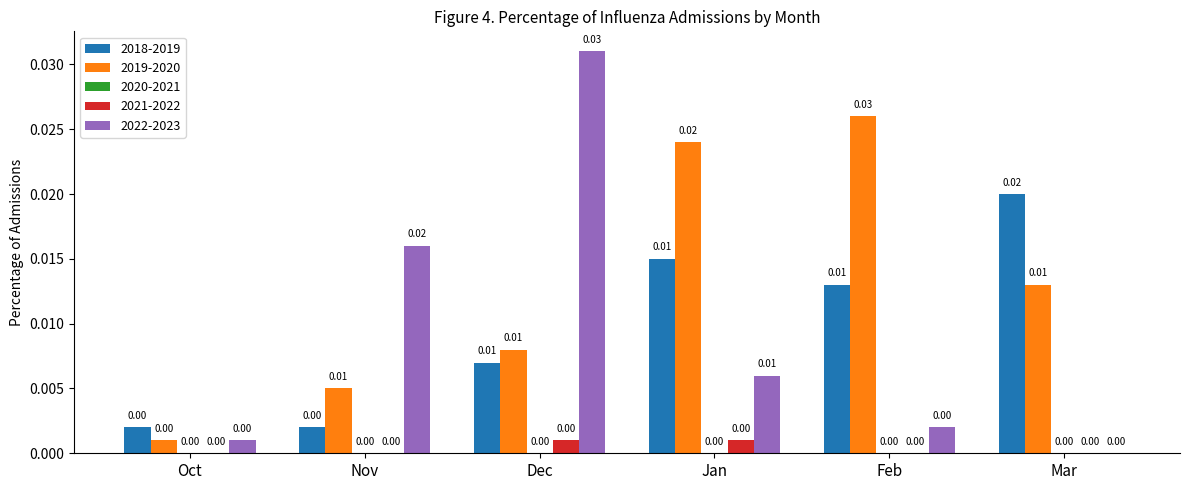

Is the value of 2021-2022 at Jan greater than the value of 2019-2020 at Dec?

No